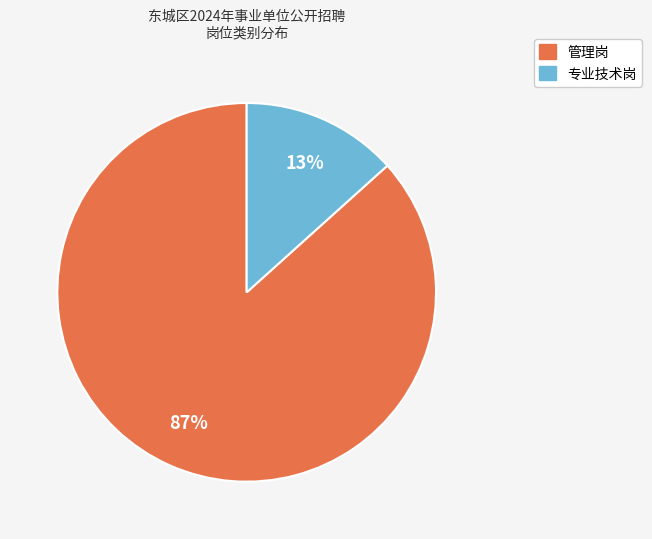

How many slices are in this pie chart?

2